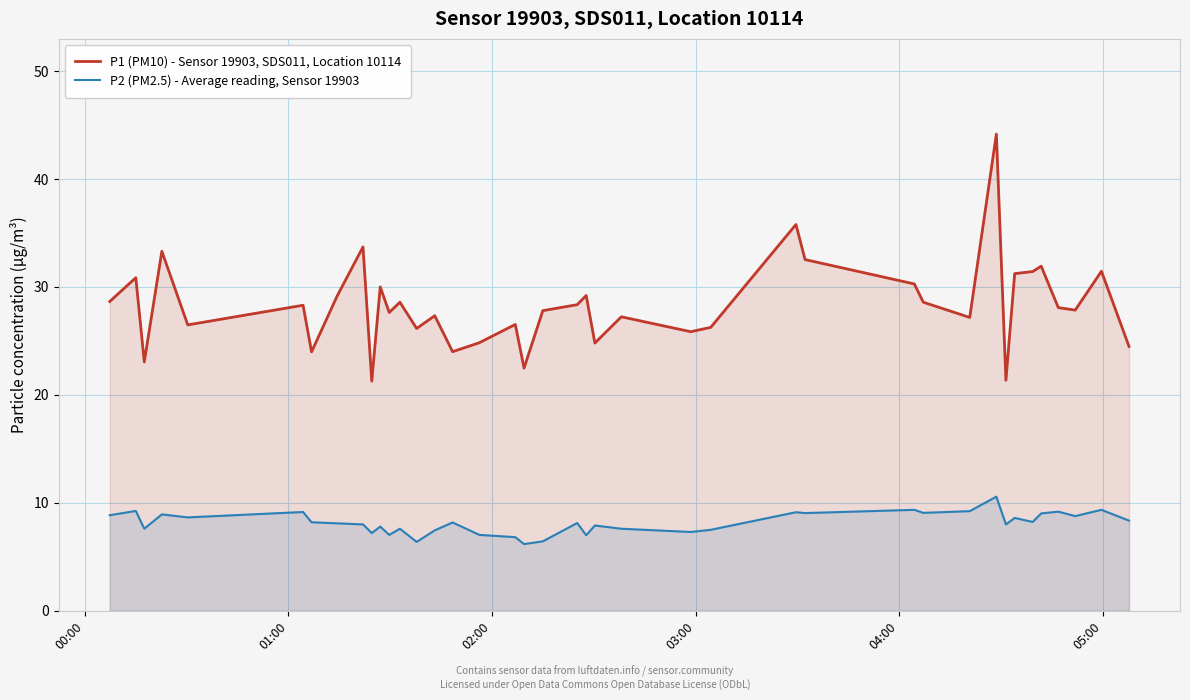

Which series has the widest spread of values?

P1 (PM10) - Sensor 19903, SDS011, Location 10114